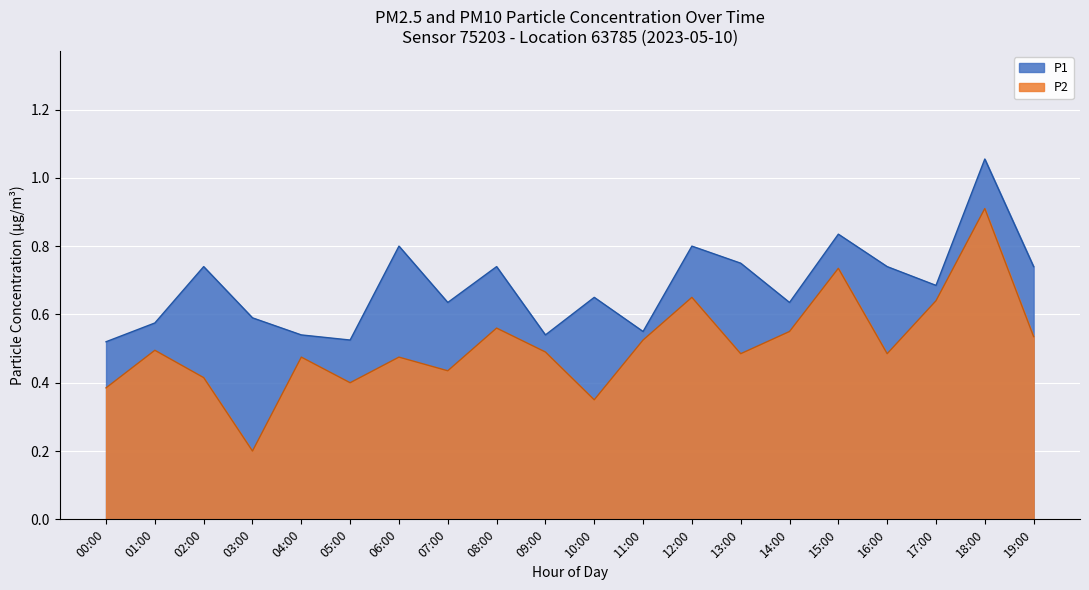

The P2 series shows 0.7 at 00:00. True or false?

False